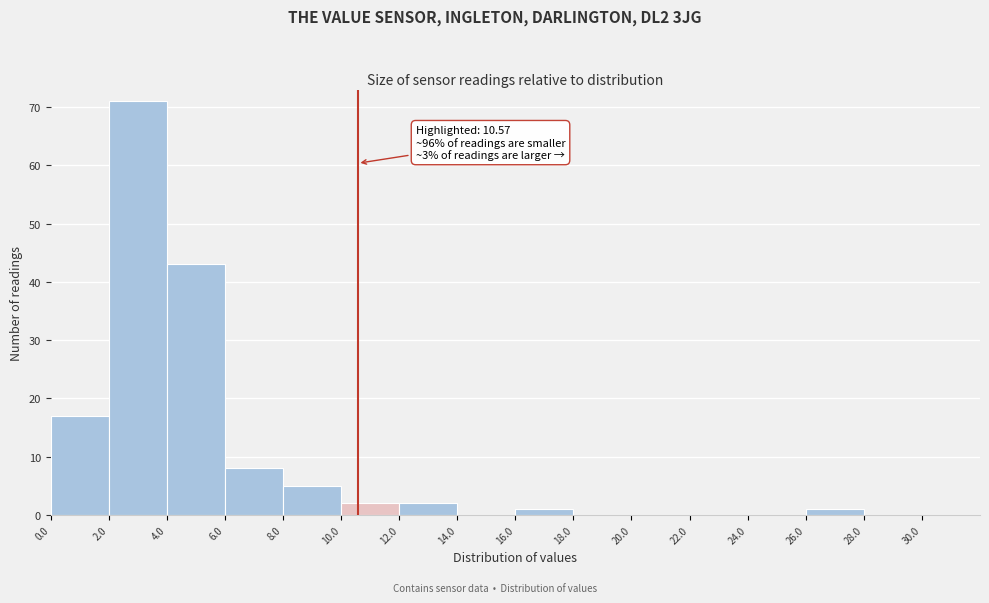

Over which range of the x-axis is the bar tallest?

2 to 4